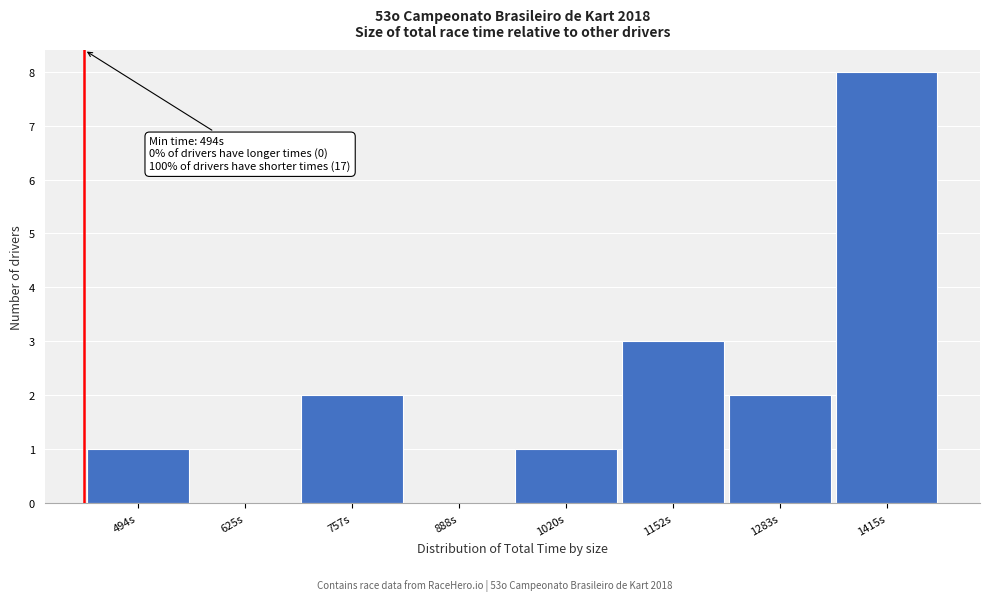

Reading left to right, extract all data points from this chart.

494s=1	625s=0	757s=2	888s=0	1020s=1	1152s=3	1283s=2	1415s=8